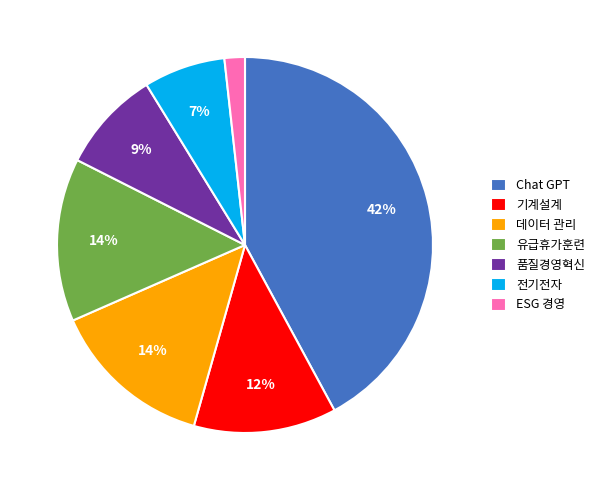

Is it true that Chat GPT is 42% of the pie?

True